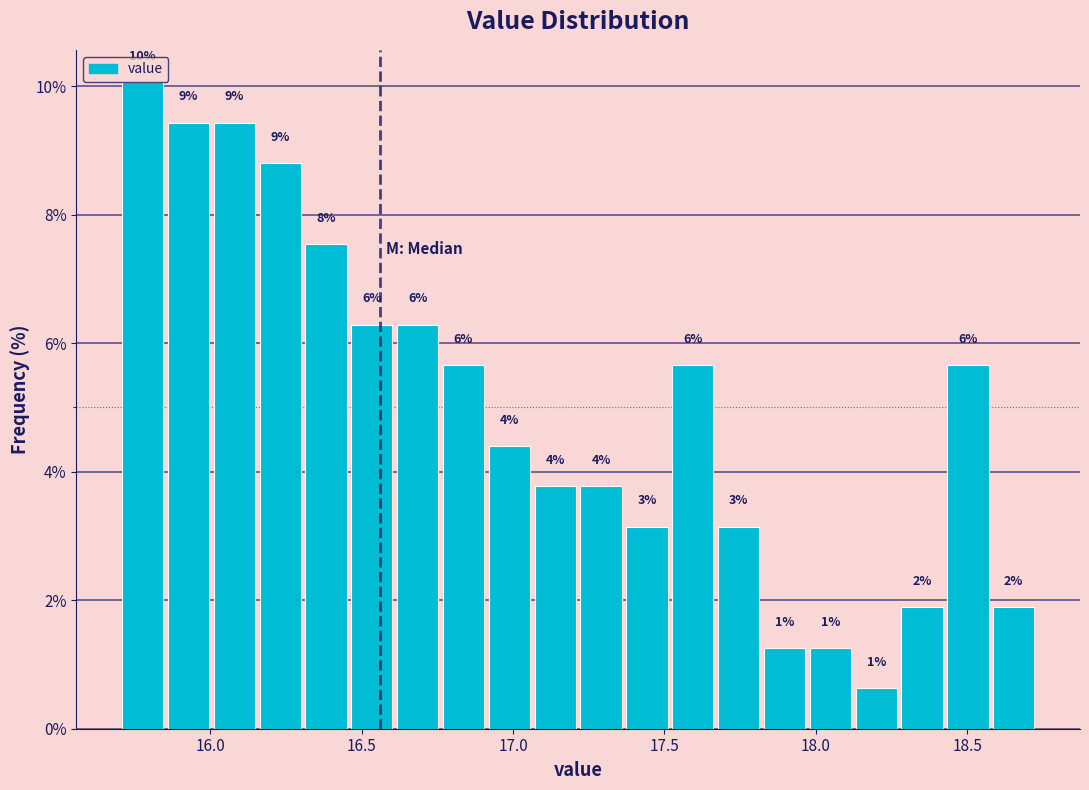

Around what value on the x-axis is the tallest bar? Give the approximate position of its centre, as read against the axis.

15.80